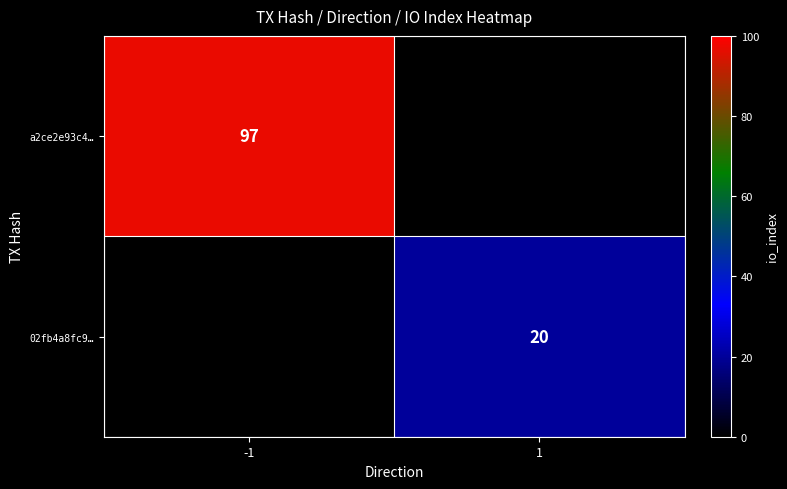

At how many categories does at least one series exceed 56?

1